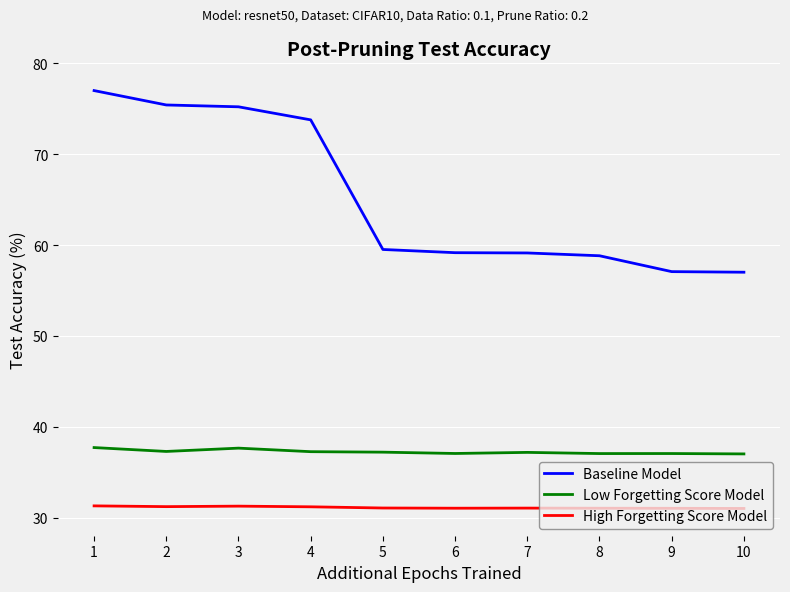

Is it true that High Forgetting Score Model equals 42.2 at 4?

False